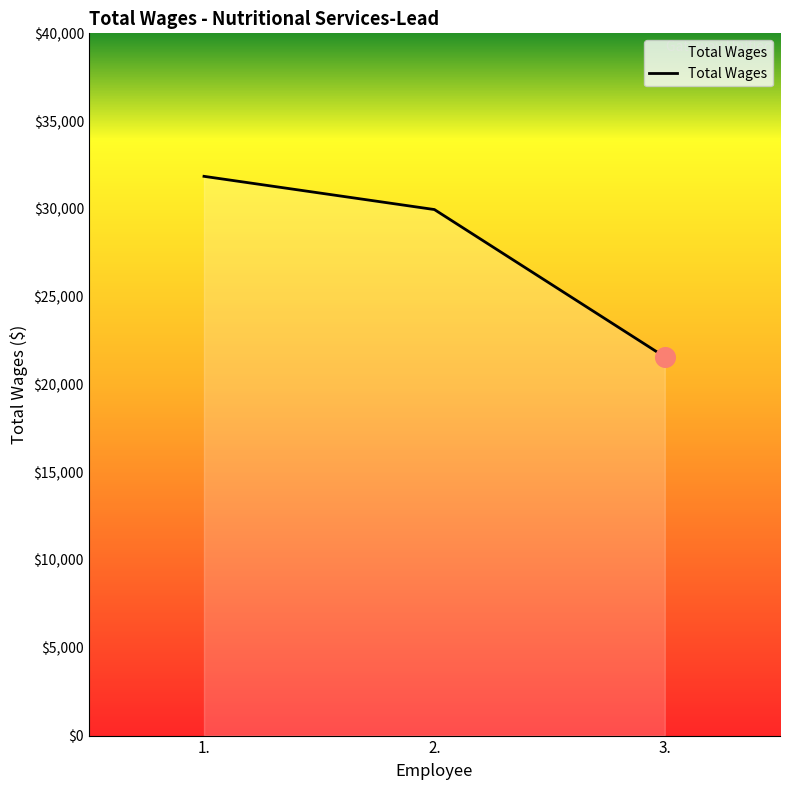

Between 1. and 2., which is larger?

1.